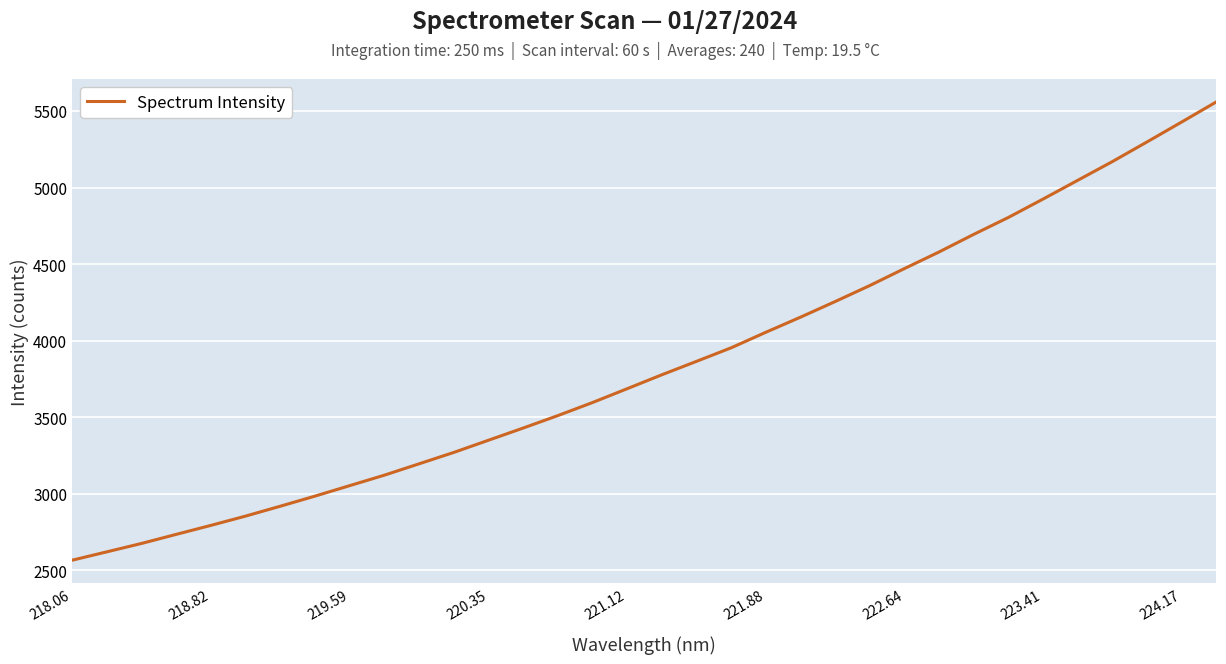

What is the difference between the maximum and minimum values?

2992.0